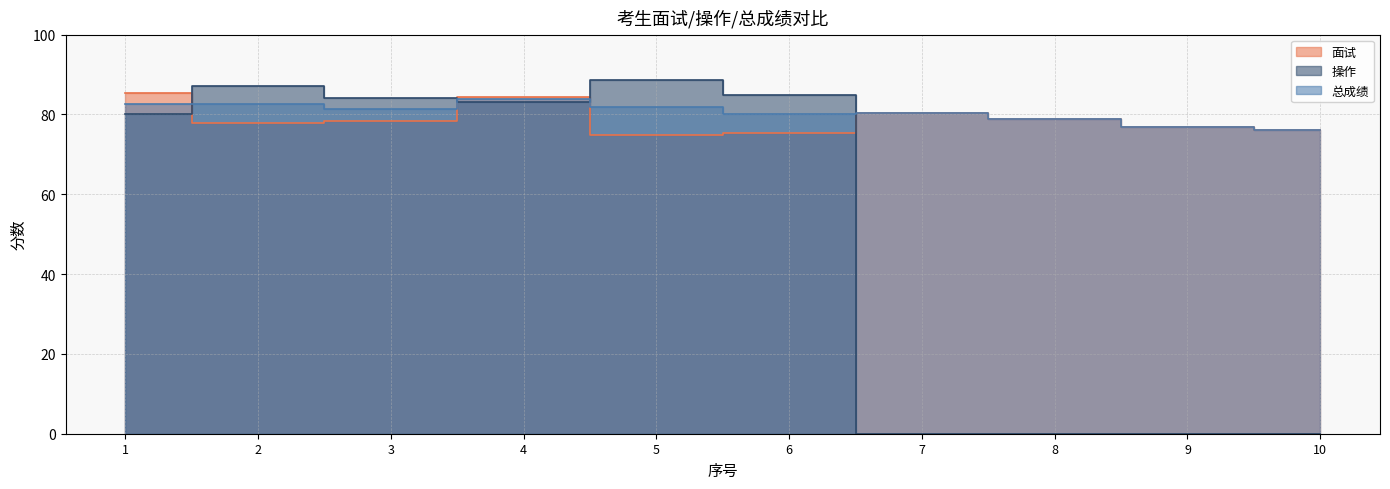

List the series in order of their peak value, lowest first.

总成绩, 面试, 操作